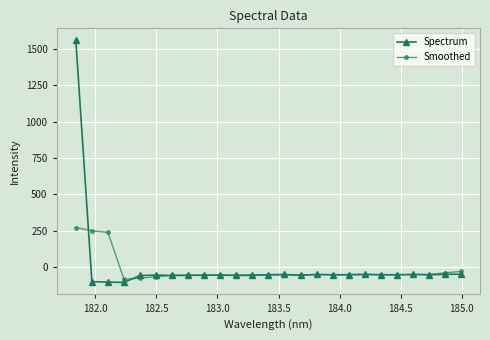

List the series in order of their peak value, lowest first.

Smoothed, Spectrum